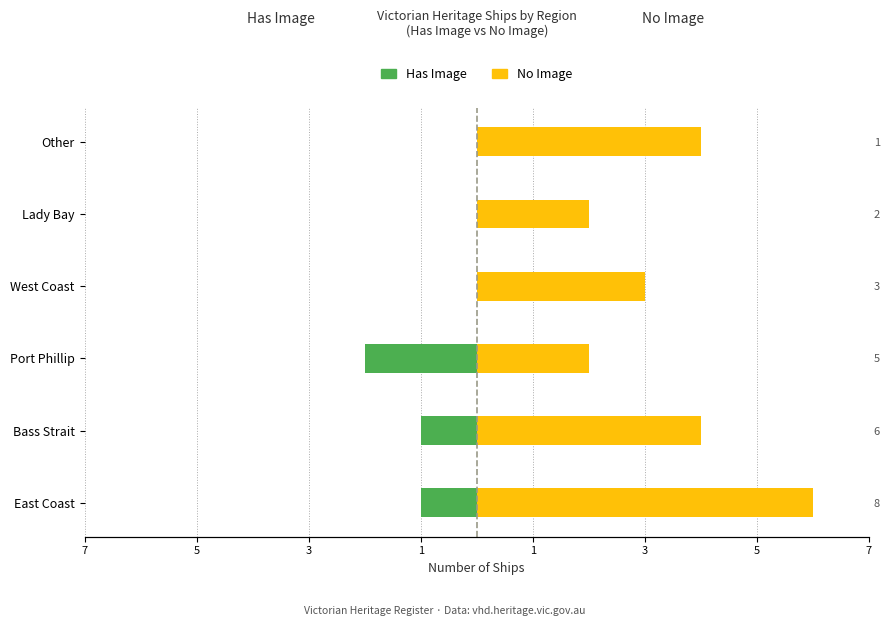

What are all the series names shown in the legend?

Has Image, No Image